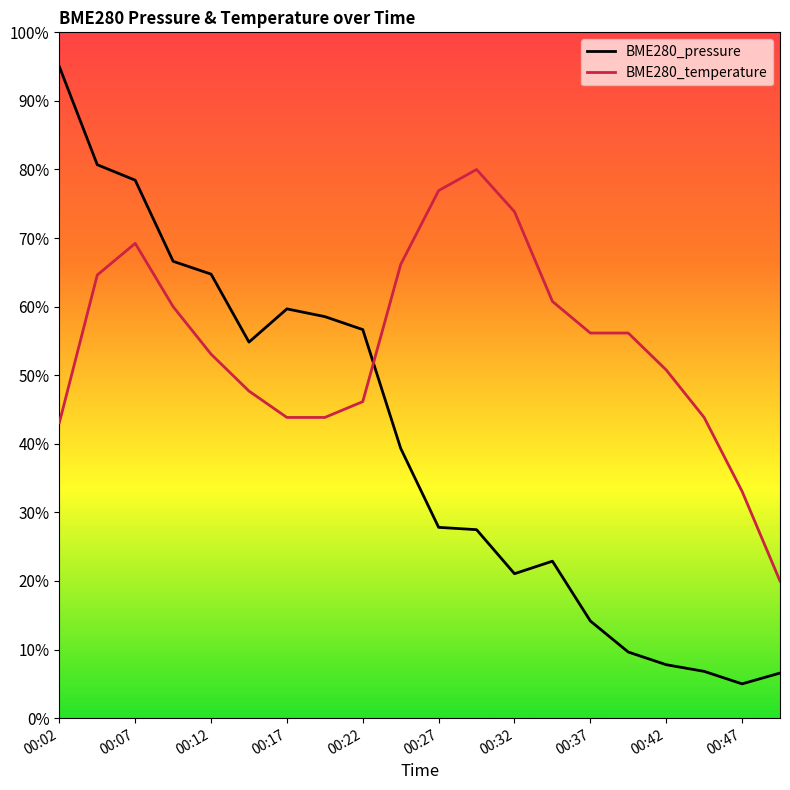

True or false: BME280_pressure has more than 0 interior local peaks.

True